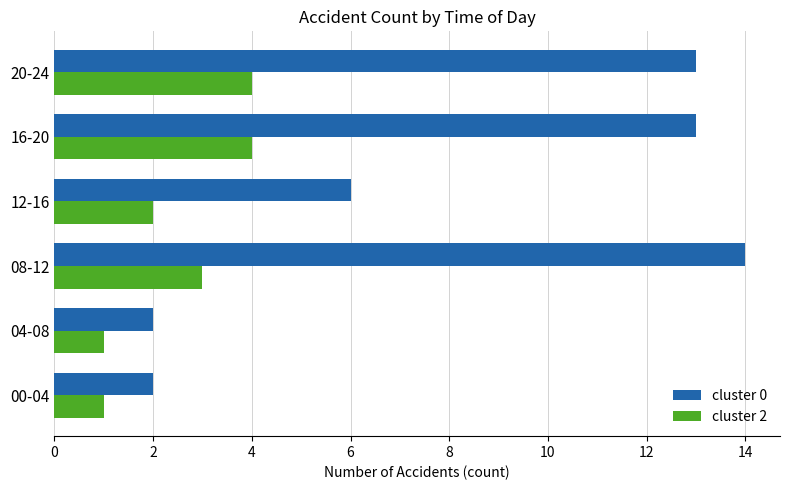

Which series has the largest range (max minus min)?

cluster 0